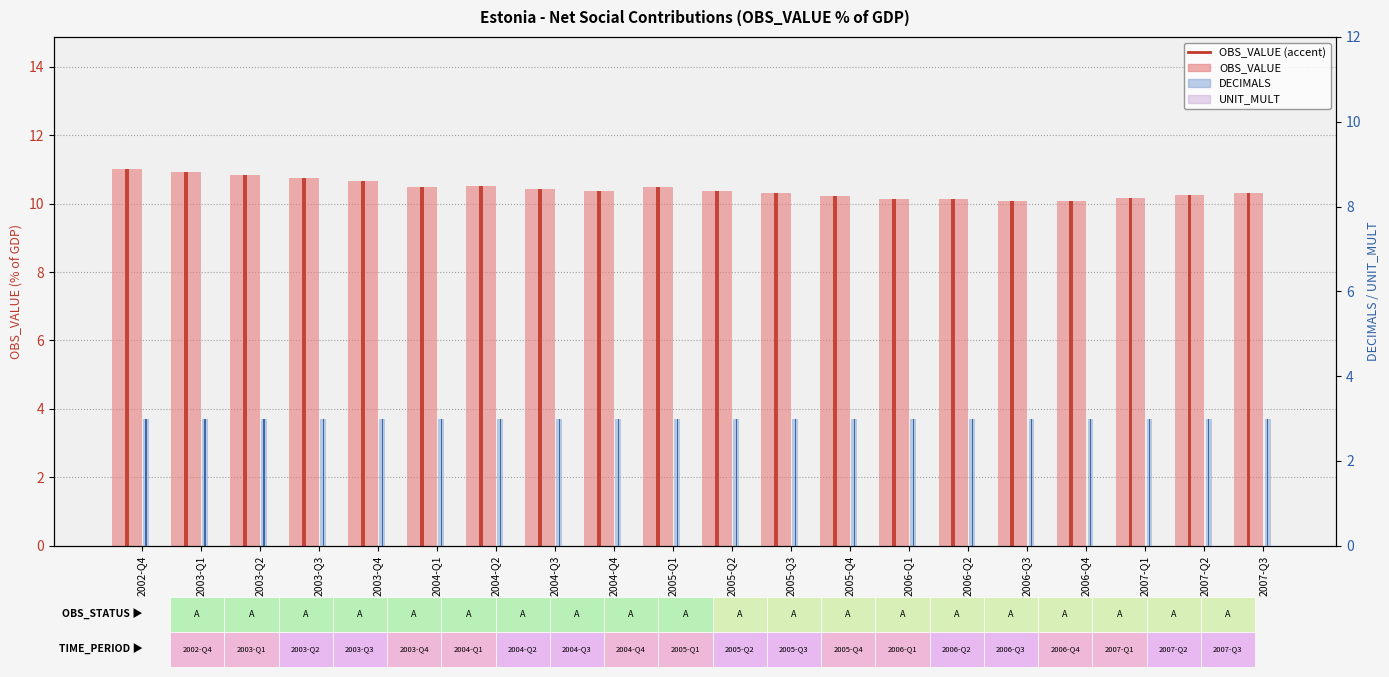

What is the label of the 14th bar from the right?

2004-Q2